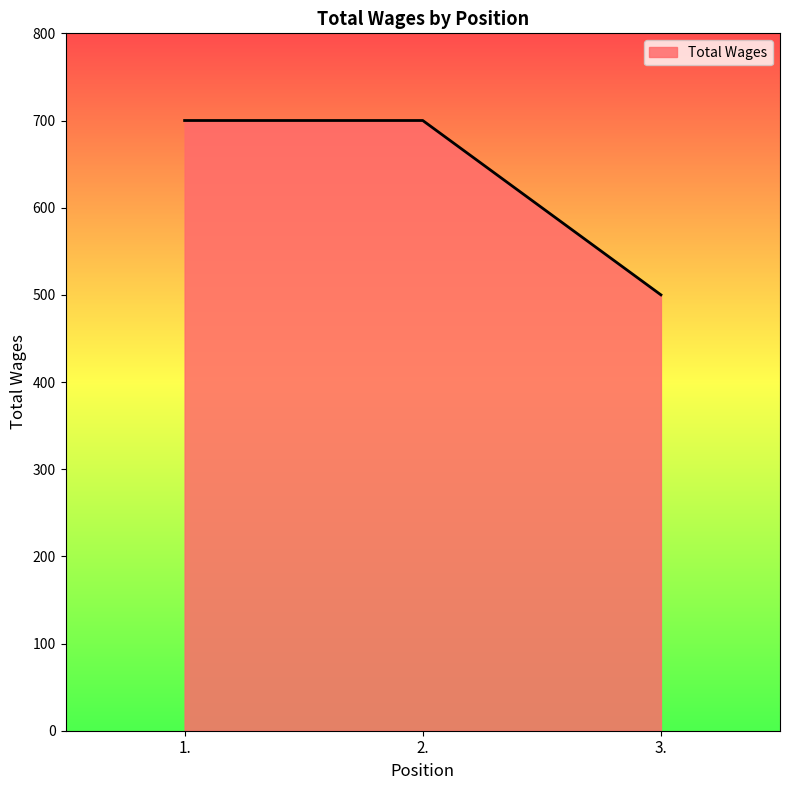

What is the difference between the maximum and minimum values?

200